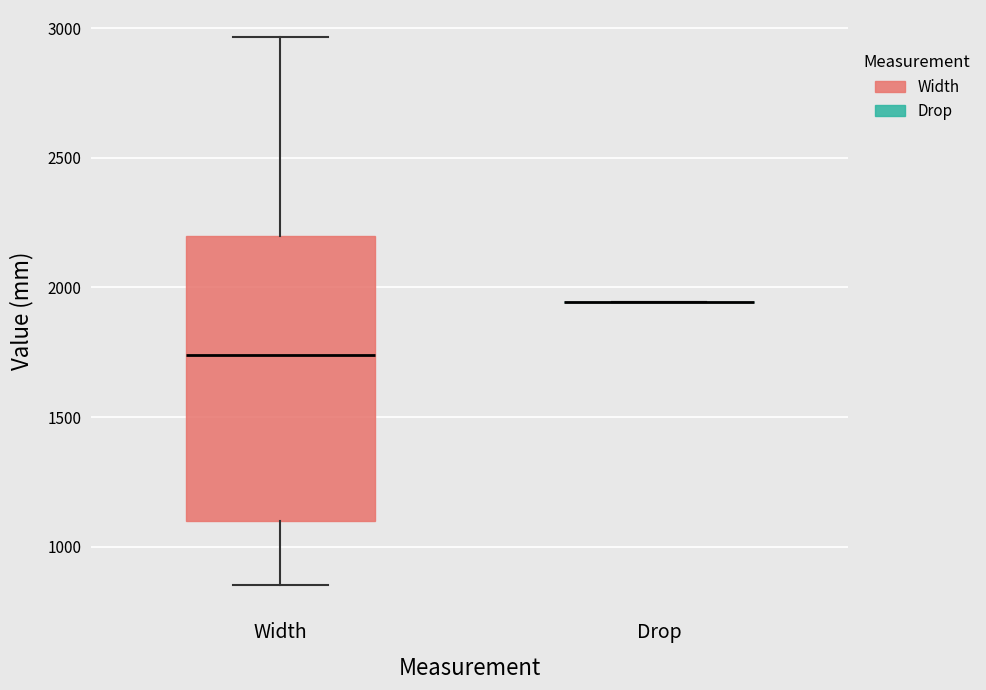

Where is the lower edge of the box for Width on the y-axis? The values are not printed on the chart, so give them approximately, as read against the axis.

1100